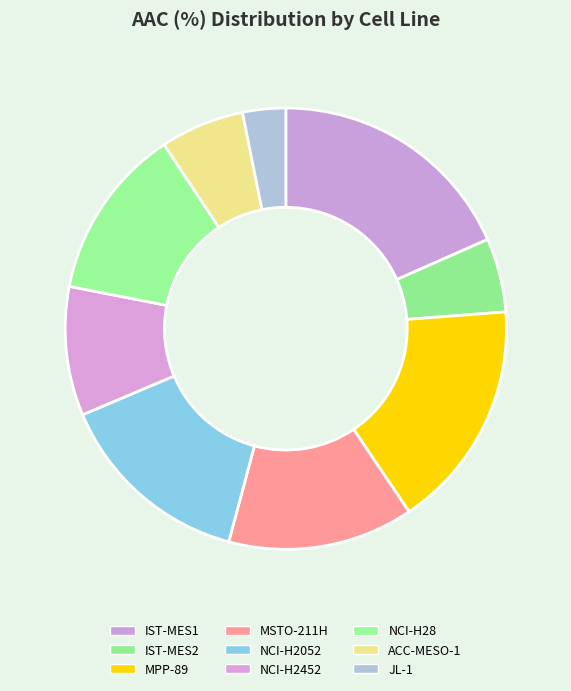

How many slices are in this pie chart?

9